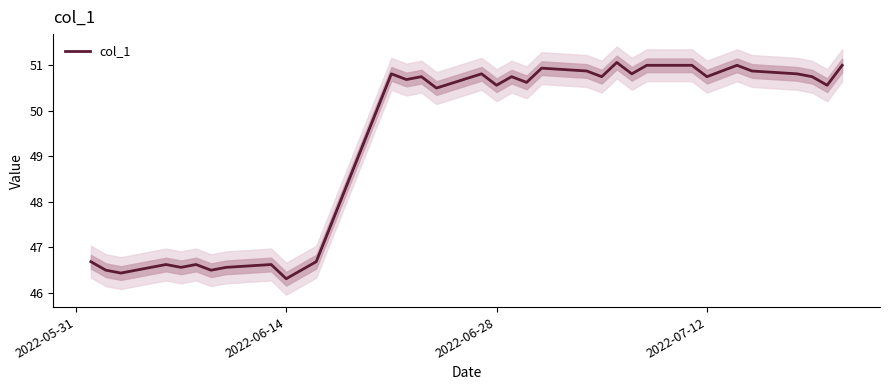

What is the minimum value for col_1?

46.3